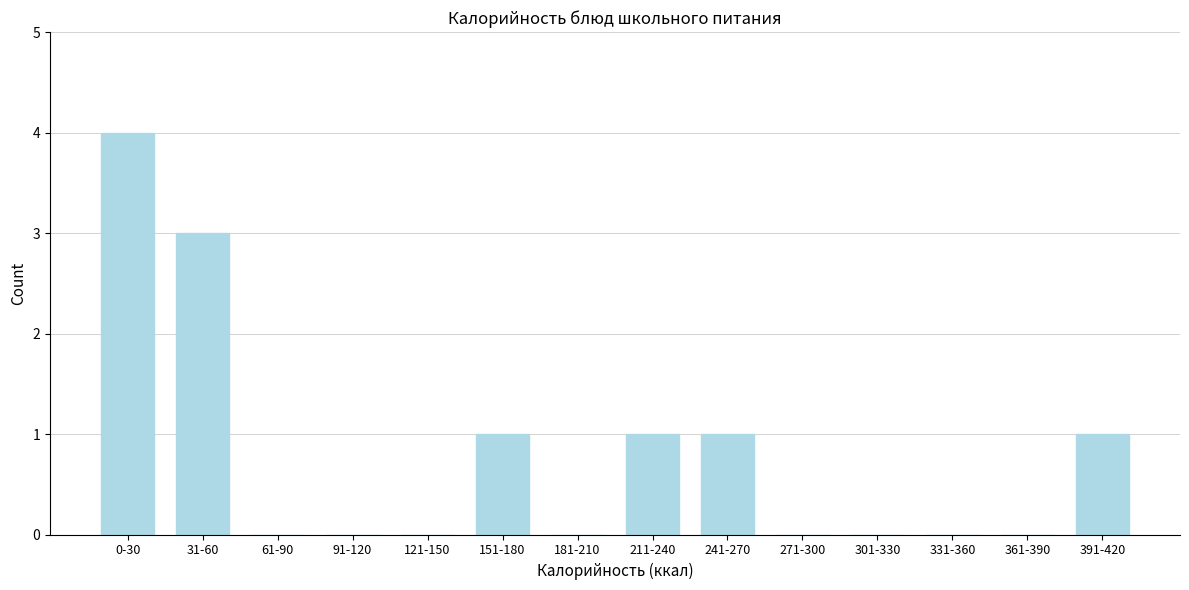

Reading right to left, transcribe all the data shown in this chart.

391-420=1	361-390=0	331-360=0	301-330=0	271-300=0	241-270=1	211-240=1	181-210=0	151-180=1	121-150=0	91-120=0	61-90=0	31-60=3	0-30=4